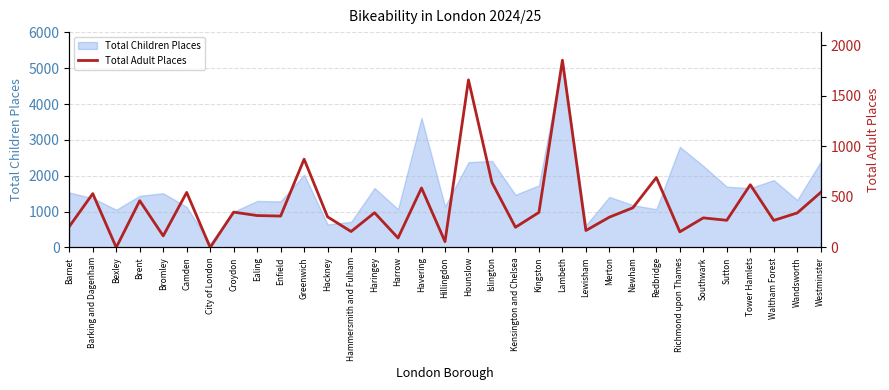

What position from the right is Harrow?

19